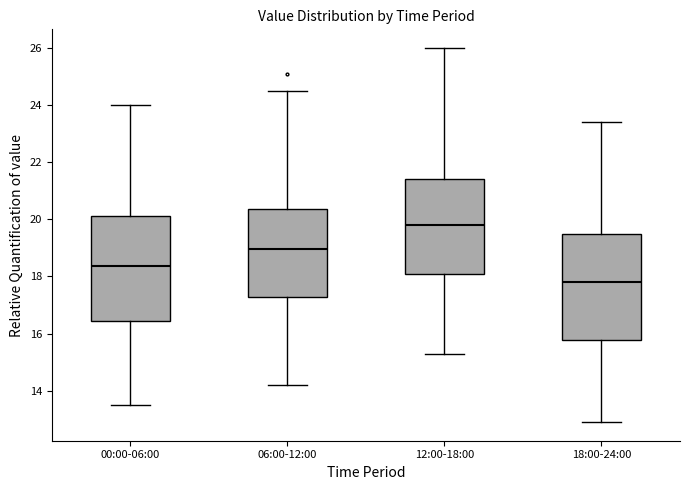

Reading left to right, read every box against the y-axis: the position of its median line, the range the box covers, and the ends of its whiskers. The values are not printed on the chart, so give them approximately, as read against the axis.

00:00-06:00: median 18.4, box 16.4 to 20.2, whiskers 13.6 to 24.0
06:00-12:00: median 19.0, box 17.2 to 20.4, whiskers 14.2 to 24.6
12:00-18:00: median 19.8, box 18.2 to 21.4, whiskers 15.4 to 26.0
18:00-24:00: median 17.8, box 15.8 to 19.6, whiskers 13.0 to 23.4